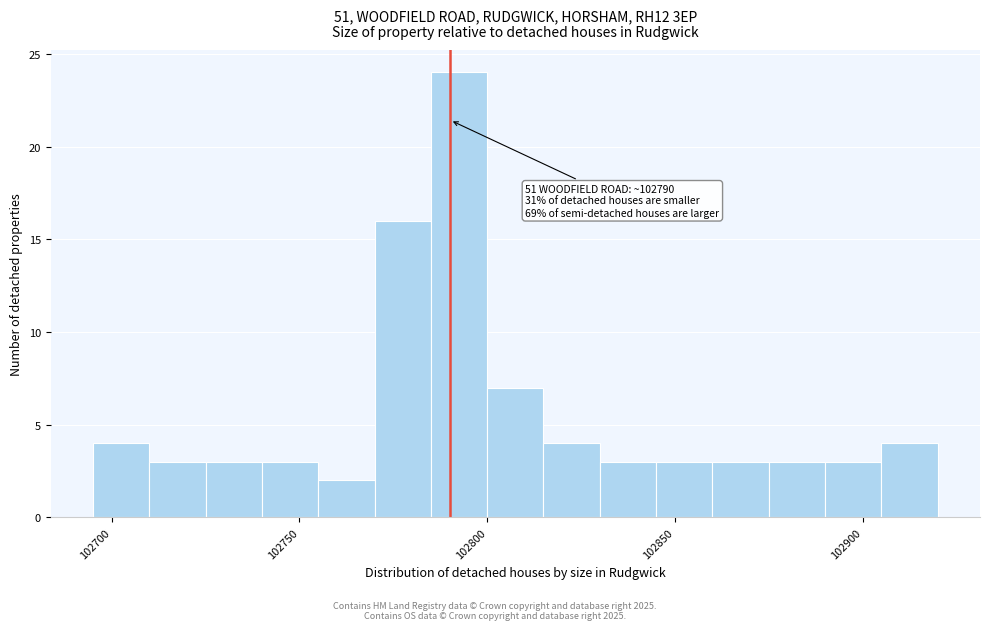

Around what value on the x-axis is the tallest bar? Give the approximate position of its centre, as read against the axis.

102795